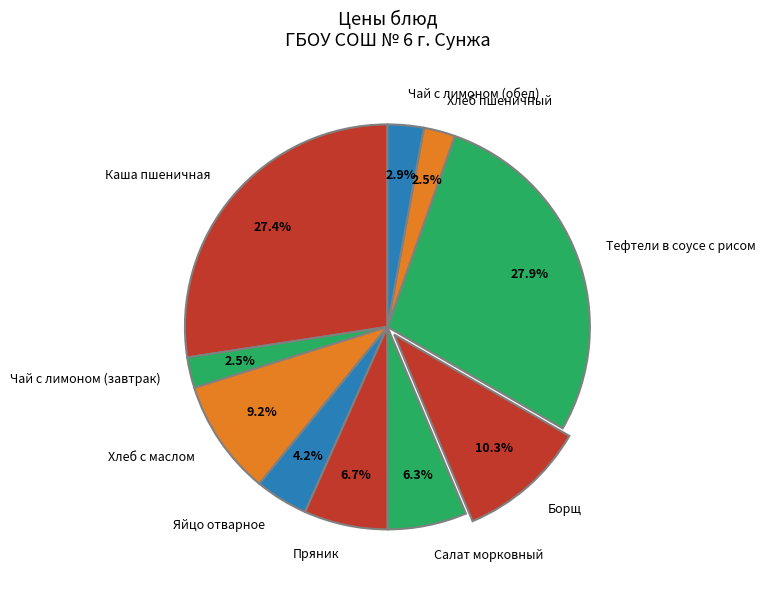

What is the ratio of the value at Борщ to the value at Хлеб с маслом?

1.1